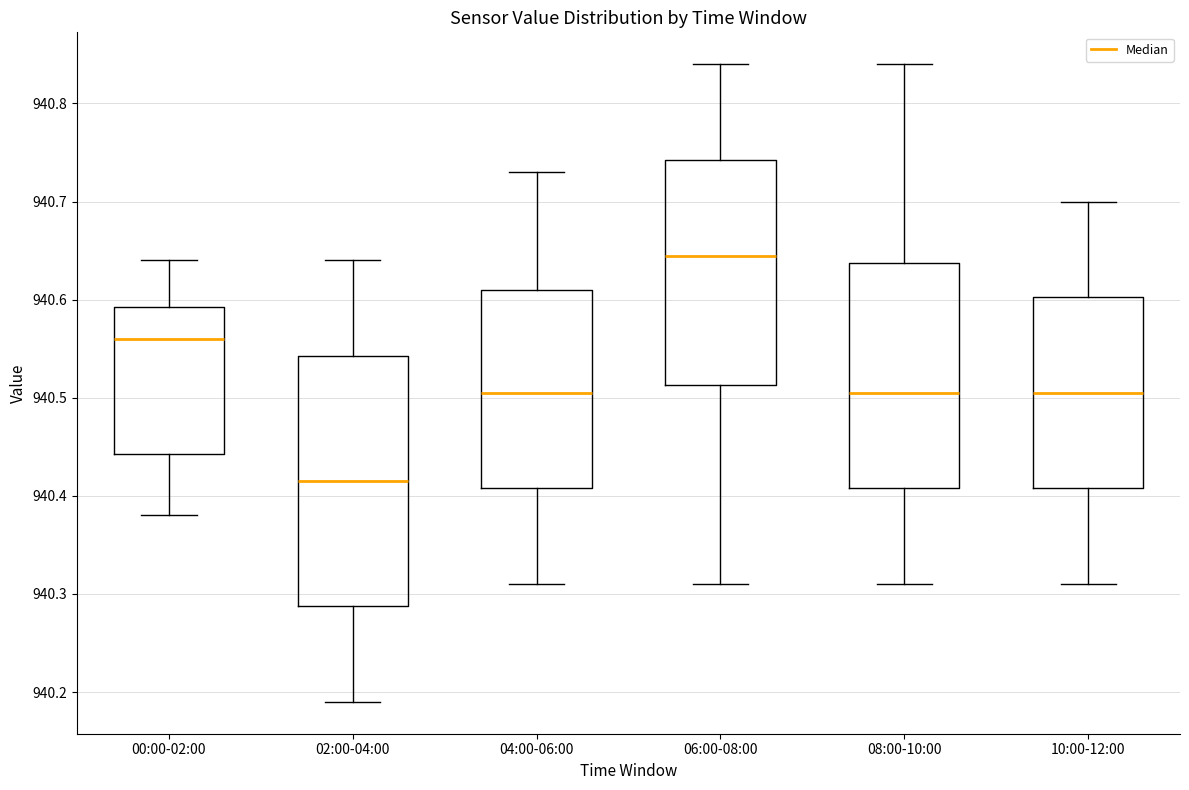

Reading left to right, transcribe this box plot: for each box, give where its median line is, the range the box spans, and where its two whiskers end, as read against the y-axis. The values are not printed on the chart, so give them approximately, as read against the axis.

00:00-02:00: median 940.56, box 940.44 to 940.59, whiskers 940.38 to 940.64
02:00-04:00: median 940.42, box 940.29 to 940.54, whiskers 940.19 to 940.64
04:00-06:00: median 940.51, box 940.41 to 940.61, whiskers 940.31 to 940.73
06:00-08:00: median 940.65, box 940.51 to 940.74, whiskers 940.31 to 940.84
08:00-10:00: median 940.51, box 940.41 to 940.64, whiskers 940.31 to 940.84
10:00-12:00: median 940.51, box 940.41 to 940.60, whiskers 940.31 to 940.70